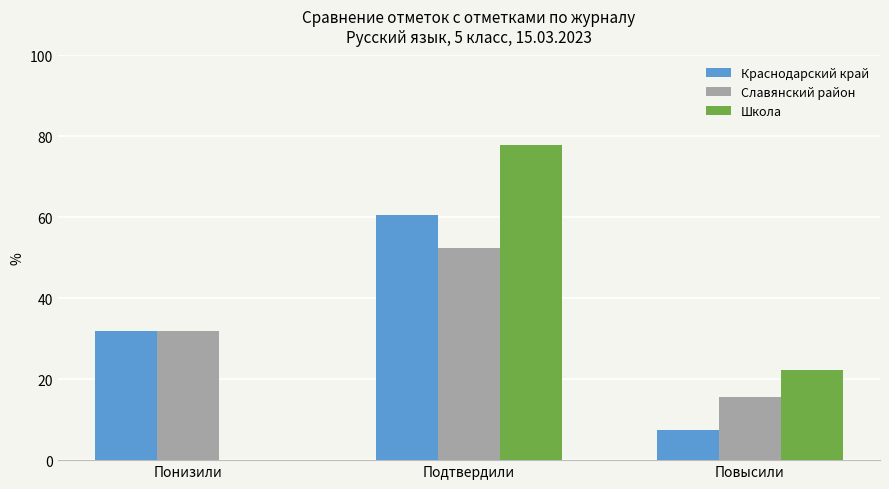

Are the bars grouped side by side (vs. stacked)?

Yes